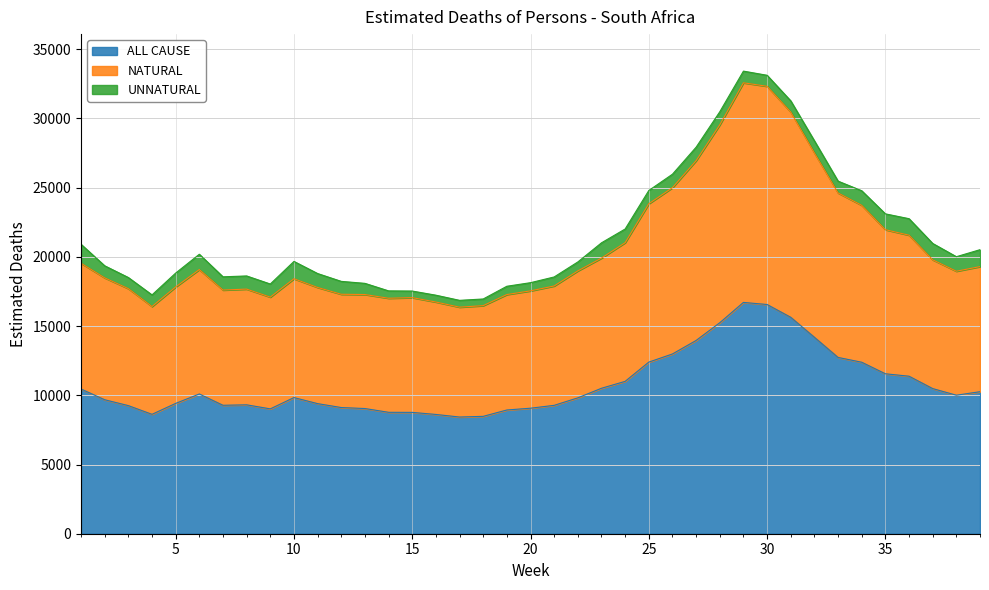

Is the value of NATURAL at 30 greater than the value of ALL CAUSE at 22?

Yes